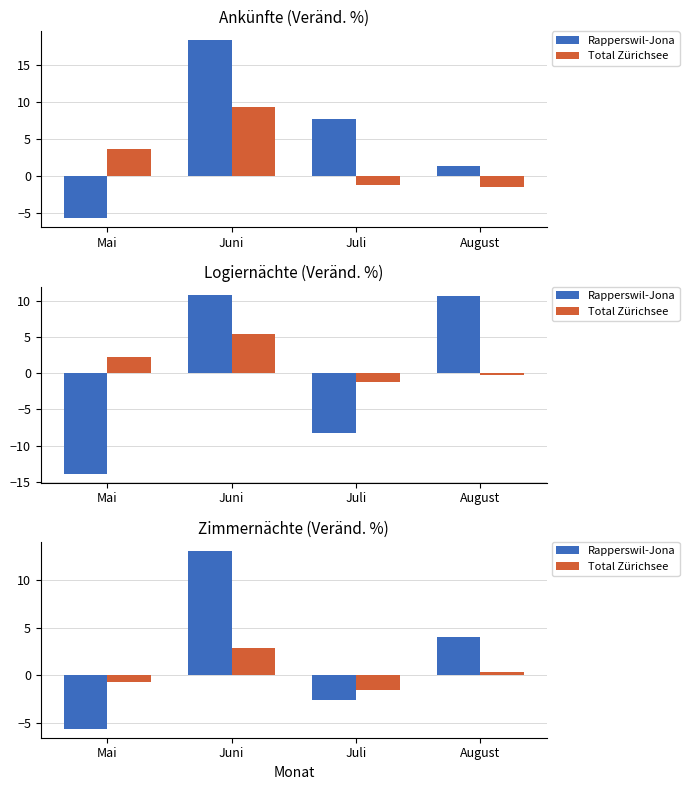

What is the approximate value of Rapperswil-Jona at Mai?

-5.6